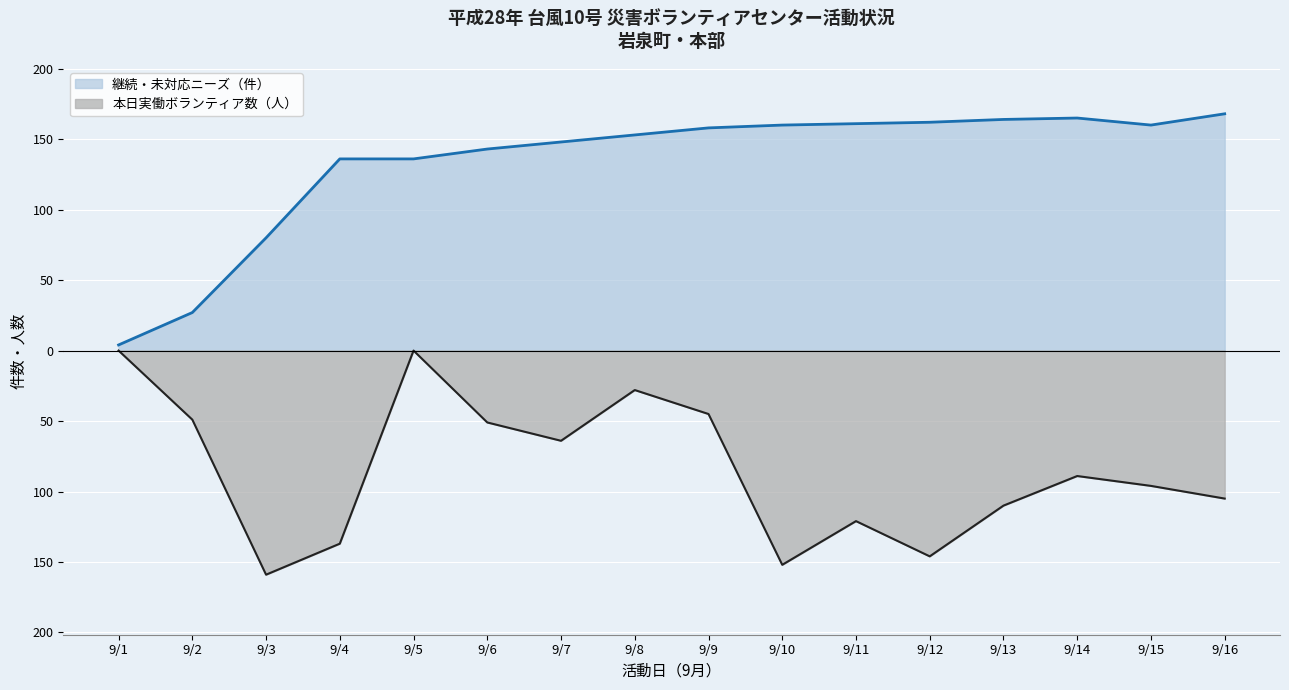

Reading left to right, transcribe all the data shown in this chart.

継続・未対応ニーズ（件）: 9/1=4	9/2=27	9/3=80	9/4=136	9/5=136	9/6=143	9/7=148	9/8=153	9/9=158	9/10=160	9/11=161	9/12=162	9/13=164	9/14=165	9/15=160	9/16=168
本日実働ボランティア数（人）: 9/1=0	9/2=-49	9/3=-159	9/4=-137	9/5=0	9/6=-51	9/7=-64	9/8=-28	9/9=-45	9/10=-152	9/11=-121	9/12=-146	9/13=-110	9/14=-89	9/15=-96	9/16=-105